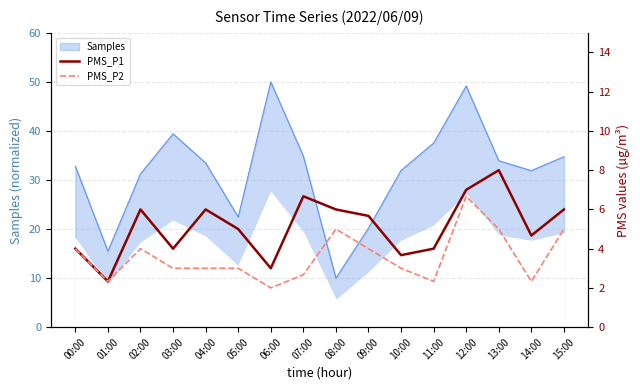

Which series has the largest range (max minus min)?

PMS_P1